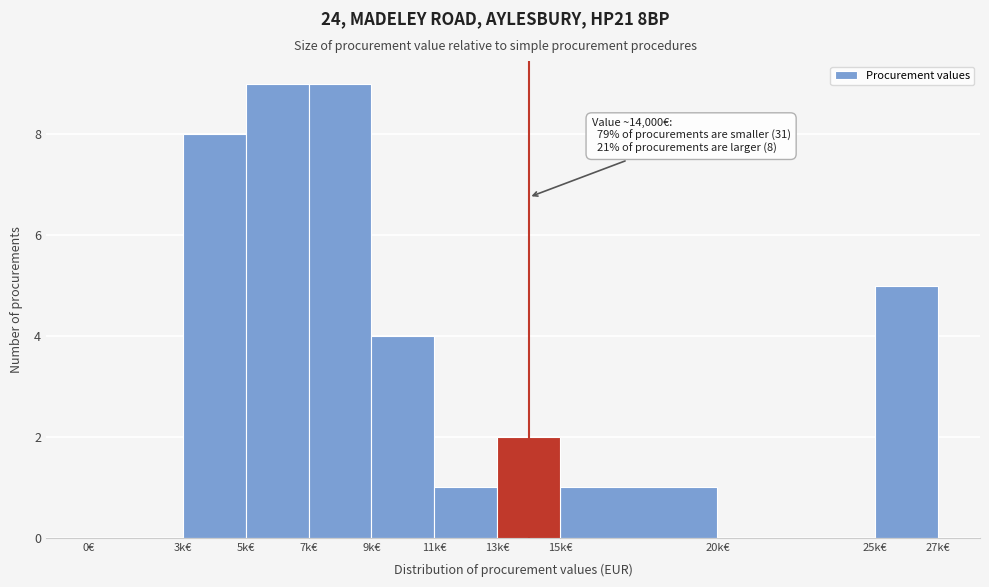

Reading left to right, what are all the values shown in this chart?

0€=0	3k€=8	5k€=9	7k€=9	9k€=4	11k€=1	13k€=2	15k€=1	20k€=0	25k€=5